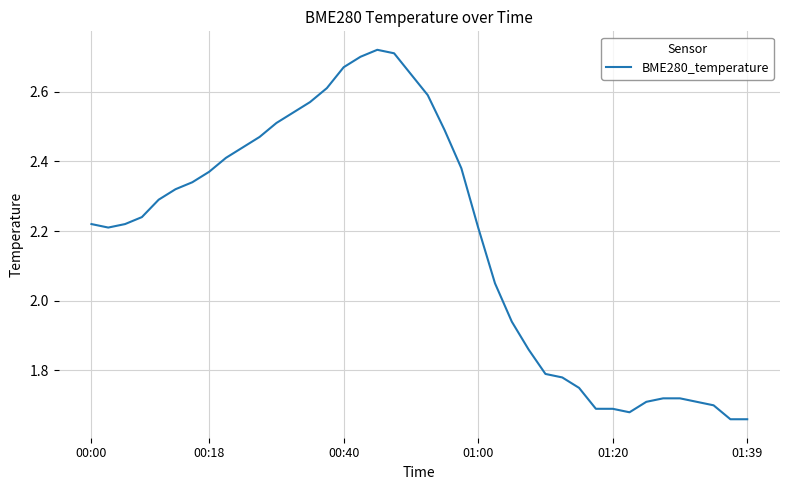

The chart shows a value of 1.1 at 00:40. True or false?

False